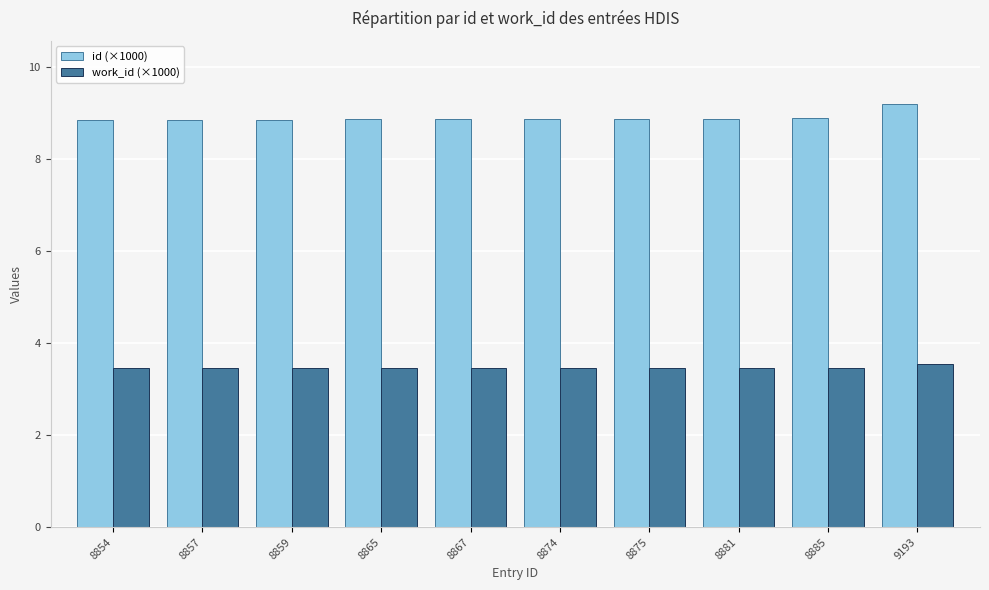

What is the approximate value of id (×1000) at 8859?

8.9